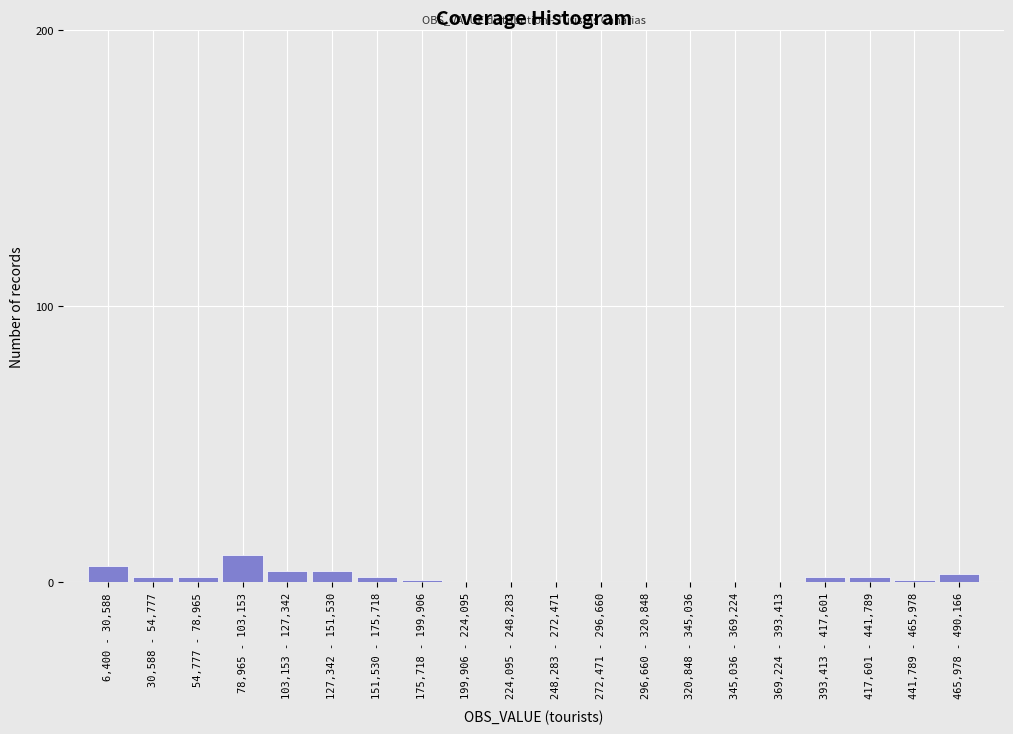

Reading left to right, transcribe all the data shown in this chart.

6,400 - 30,588=6	30,588 - 54,777=2	54,777 - 78,965=2	78,965 - 103,153=10	103,153 - 127,342=4	127,342 - 151,530=4	151,530 - 175,718=2	175,718 - 199,906=1	199,906 - 224,095=0	224,095 - 248,283=0	248,283 - 272,471=0	272,471 - 296,660=0	296,660 - 320,848=0	320,848 - 345,036=0	345,036 - 369,224=0	369,224 - 393,413=0	393,413 - 417,601=2	417,601 - 441,789=2	441,789 - 465,978=1	465,978 - 490,166=3